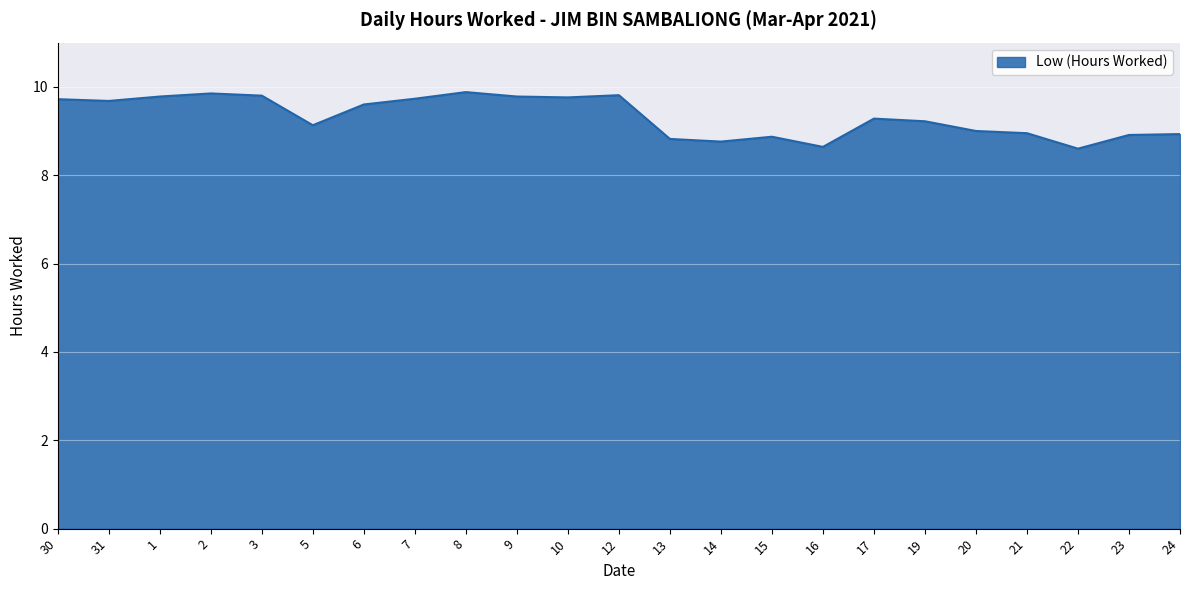

What is the maximum value shown in the chart?

9.9